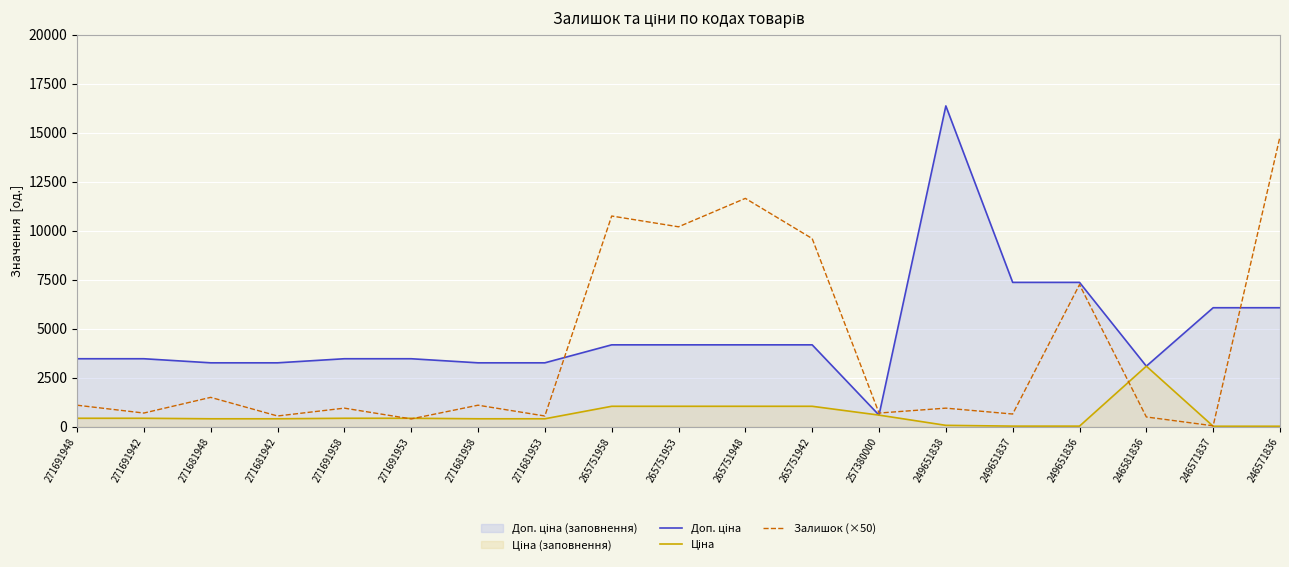

What is the spread (max minus min) of values at 246571836?

14773.0